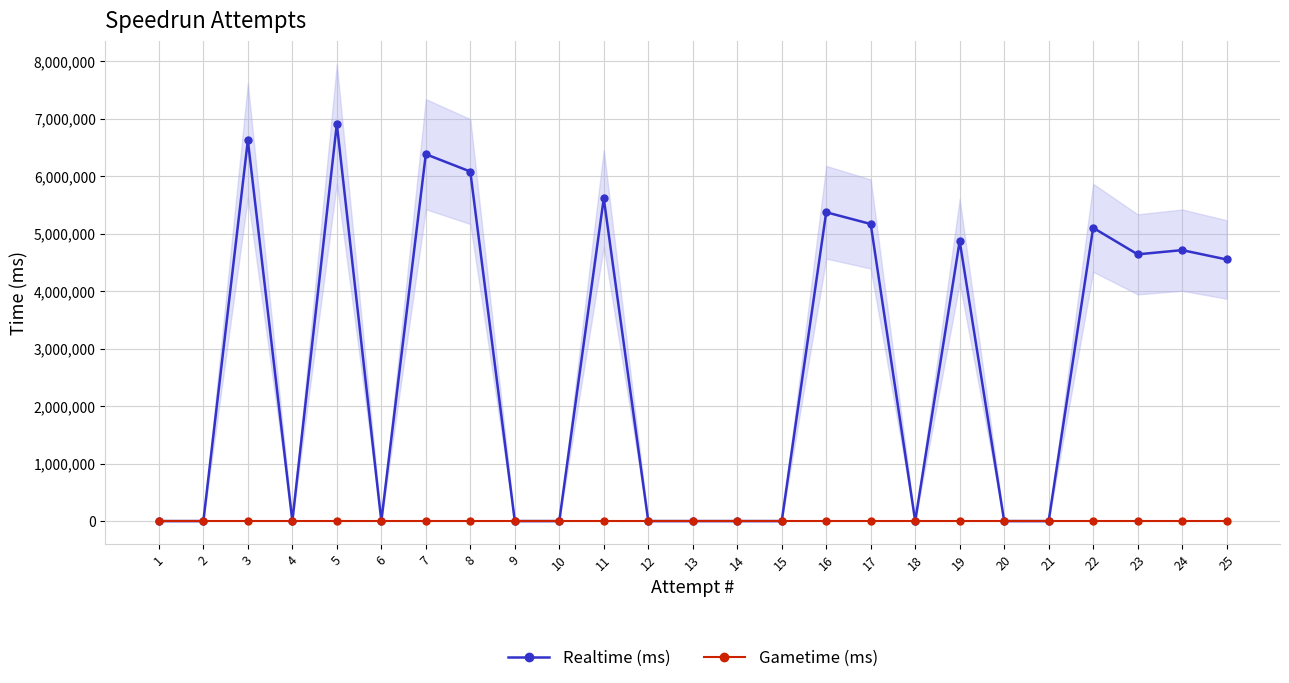

What is the highest value of the Realtime (ms) series?

6912818